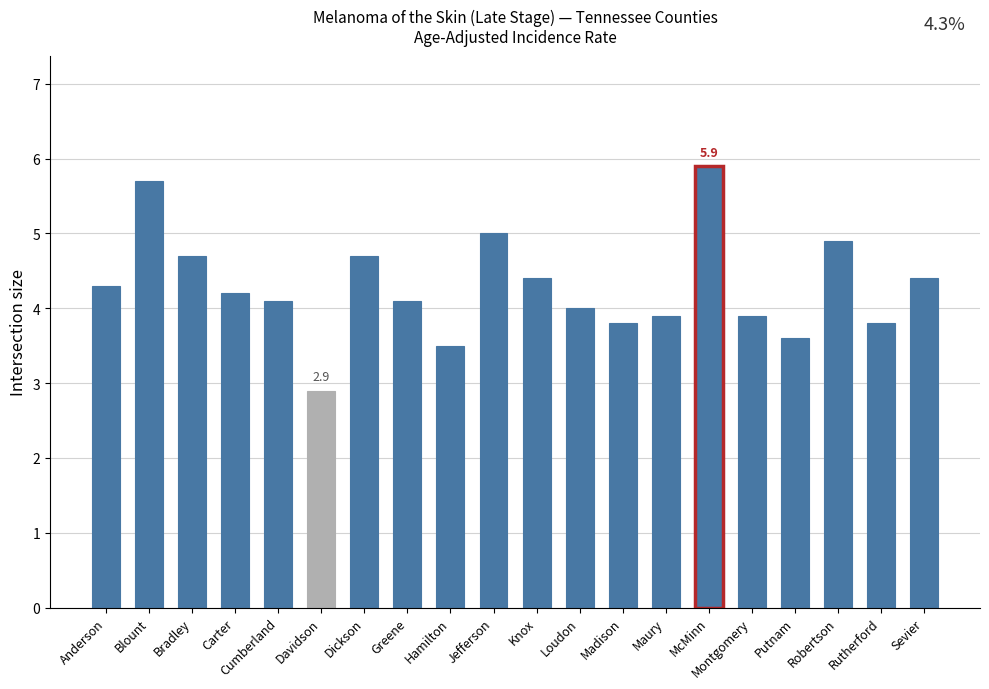

How many bars are there in total?

20